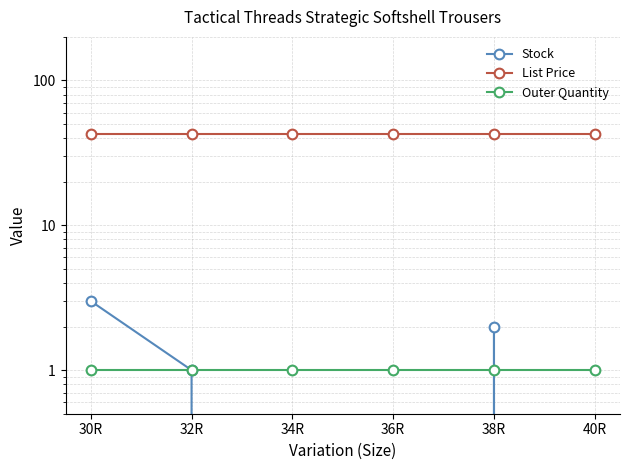

What is the sum of all List Price values?

257.7